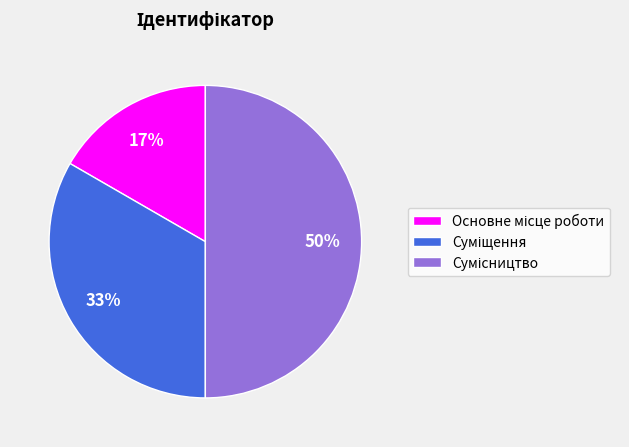

To the nearest percent, what is the average slice percentage?

33%